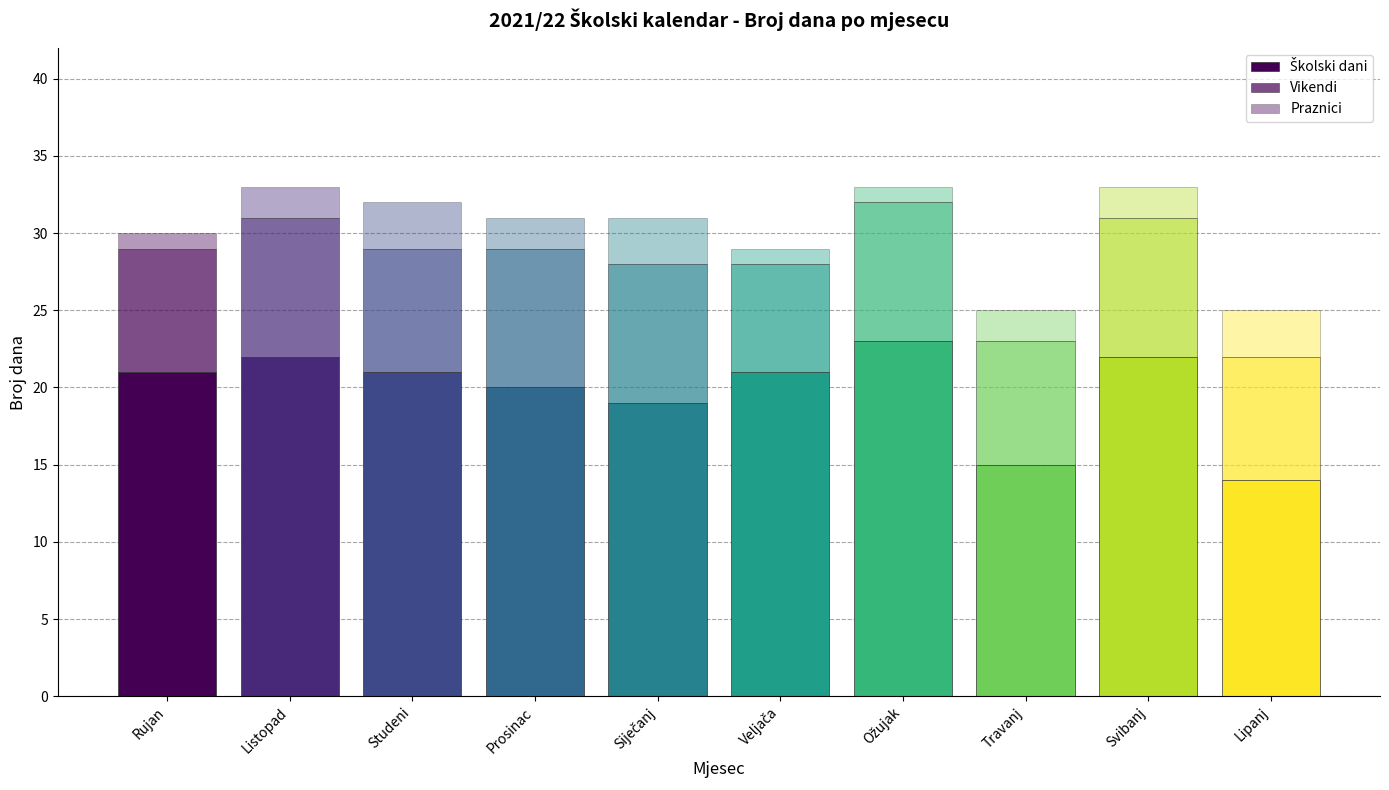

What is the label of the 8th bar from the left?

Travanj